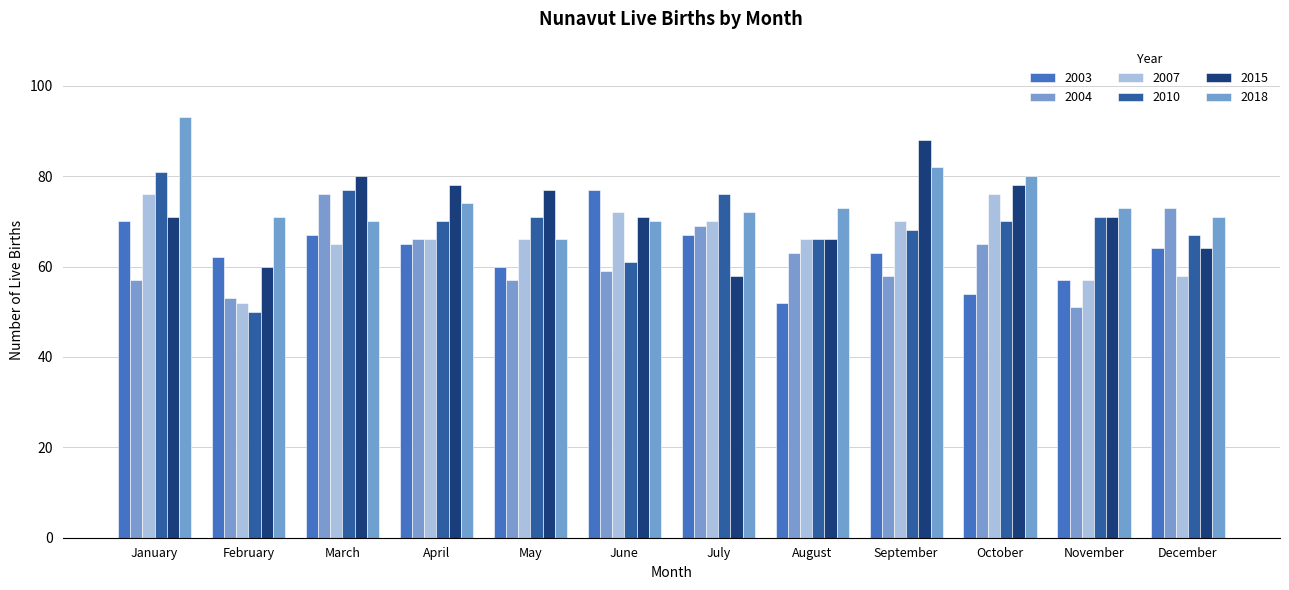

Is it true that 2003 equals 30 at July?

False